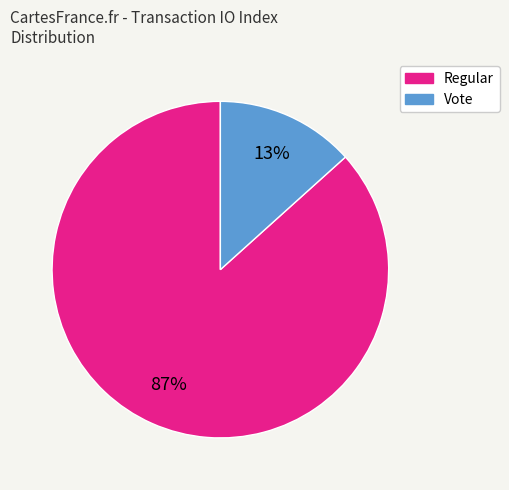

Combined, do Regular and Vote account for over 50%?

Yes